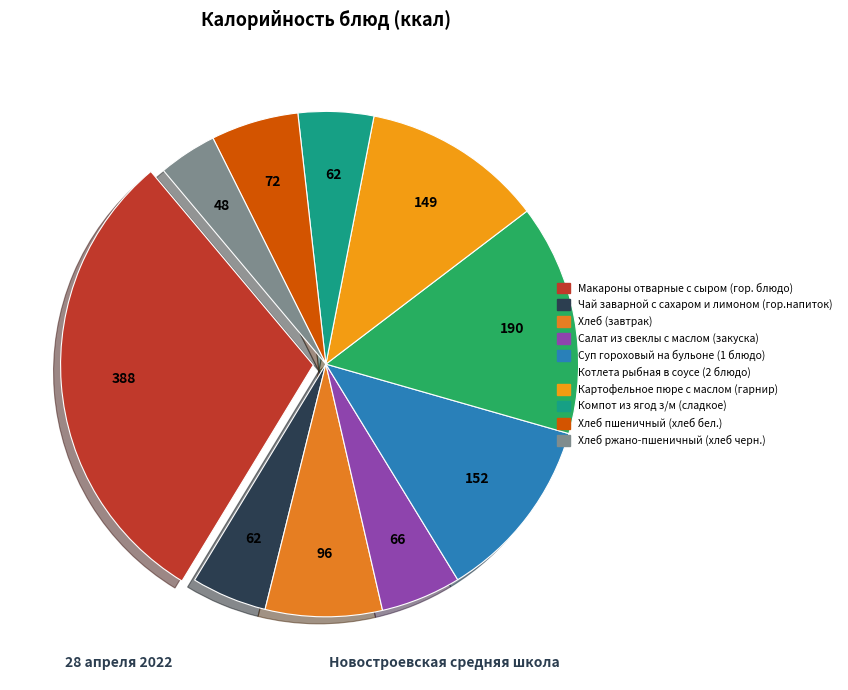

Does Хлеб пшеничный (хлеб бел.) represent more than half of the total?

No